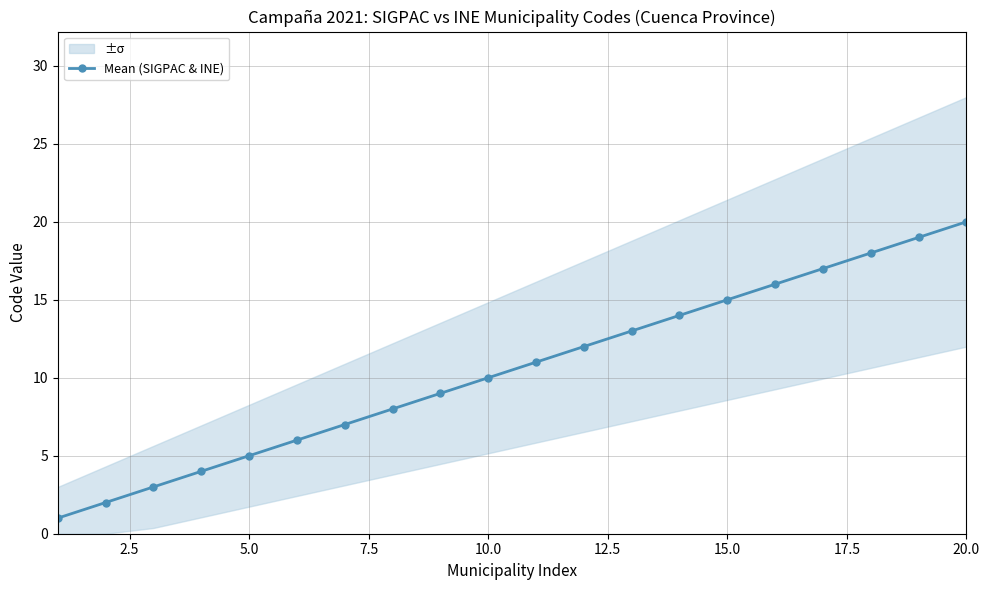

How many data points are above 11?

9